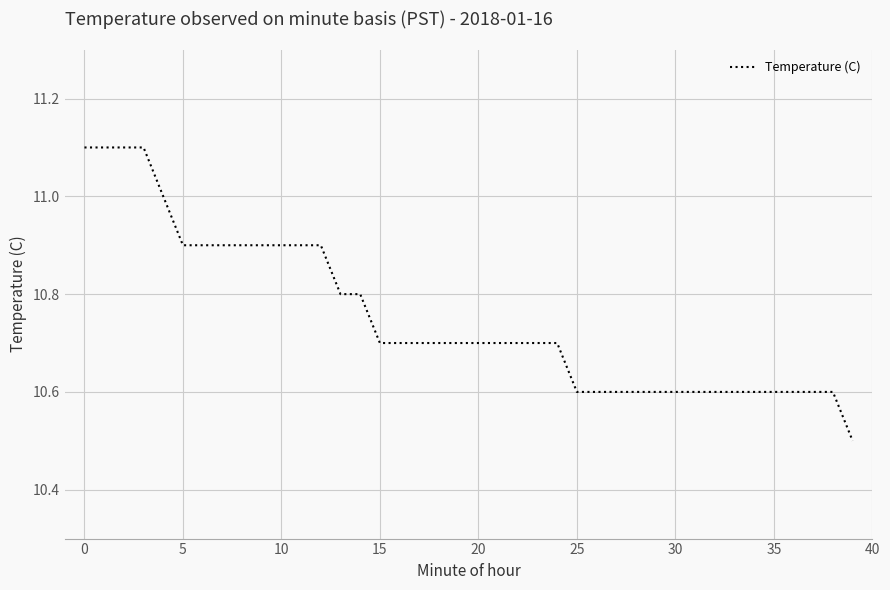

What is the smallest value displayed?

10.5